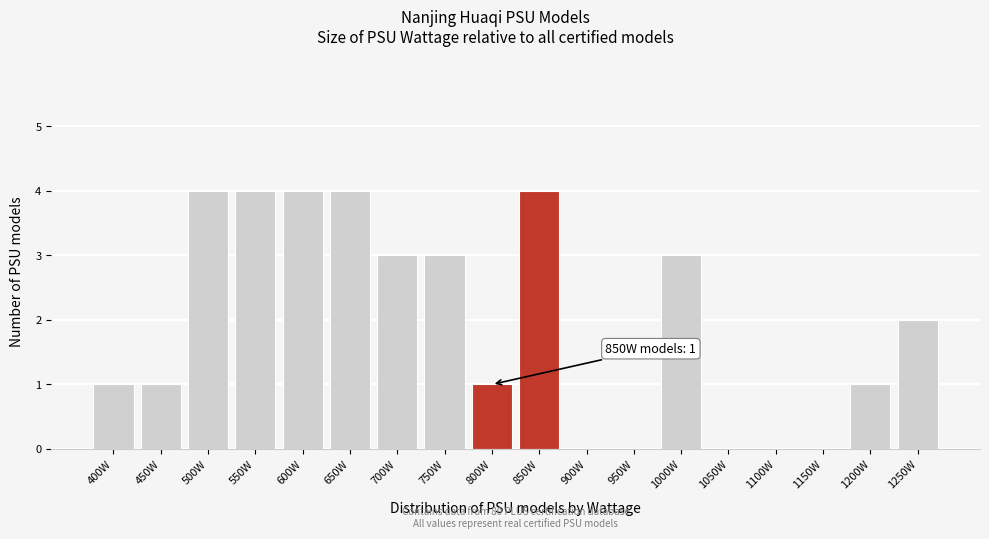

Reading left to right, list all the values displayed in this chart.

400W=1	450W=1	500W=4	550W=4	600W=4	650W=4	700W=3	750W=3	800W=1	850W=4	900W=0	950W=0	1000W=3	1050W=0	1100W=0	1150W=0	1200W=1	1250W=2